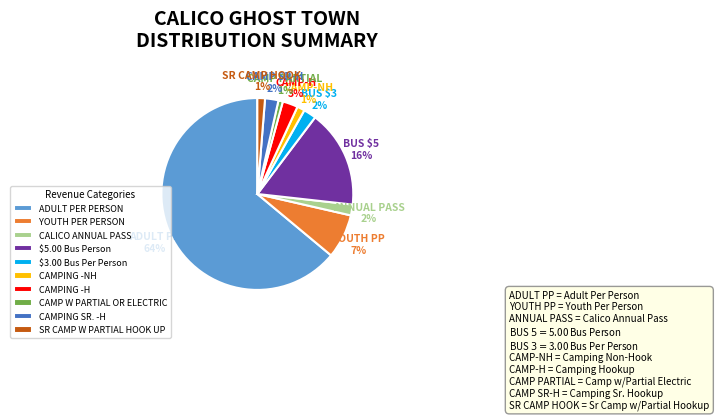

Is the sum of ADULT PER PERSON and YOUTH PER PERSON greater than half?

Yes